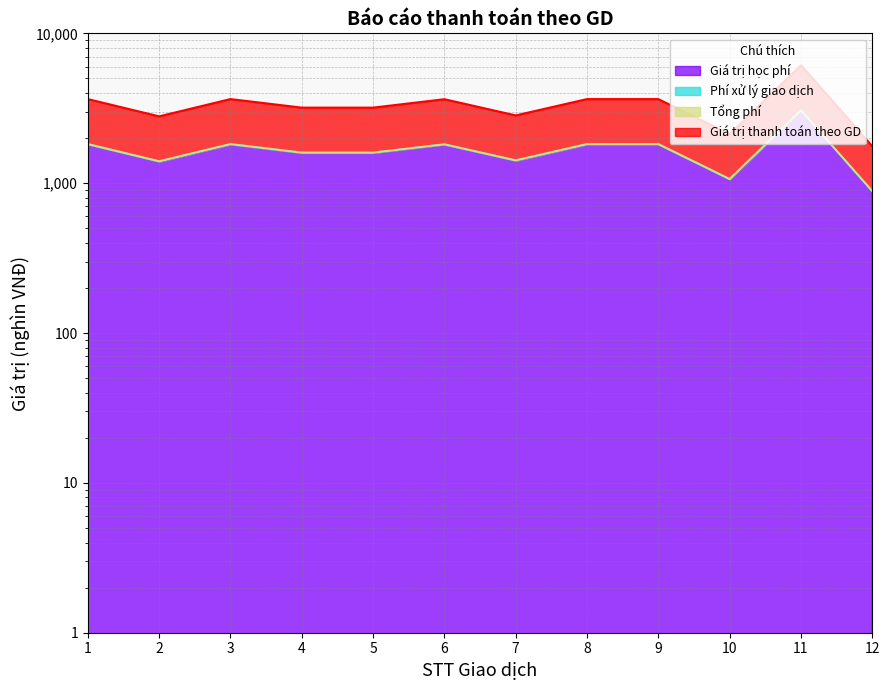

The value of Giá trị học phí at 7 is 1413.0. True or false?

True